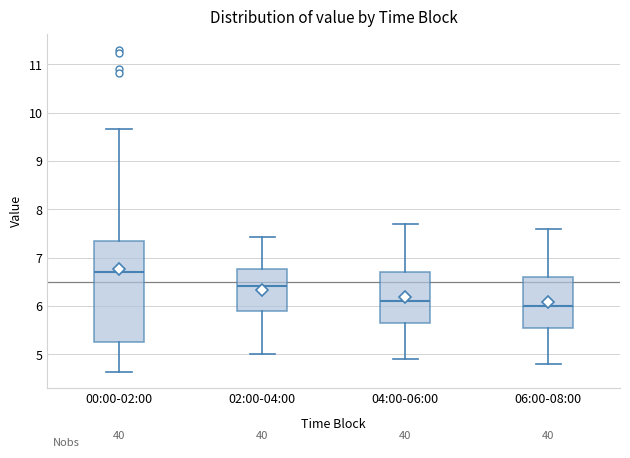

Which box's median line is the highest?

00:00-02:00